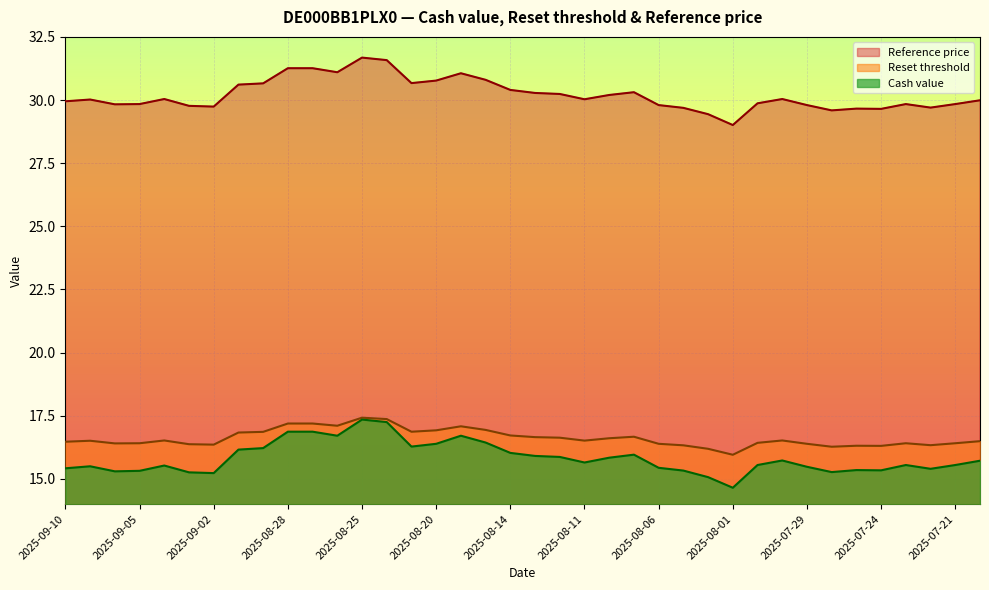

Which label corresponds to the smallest value in the chart?

2025-08-01